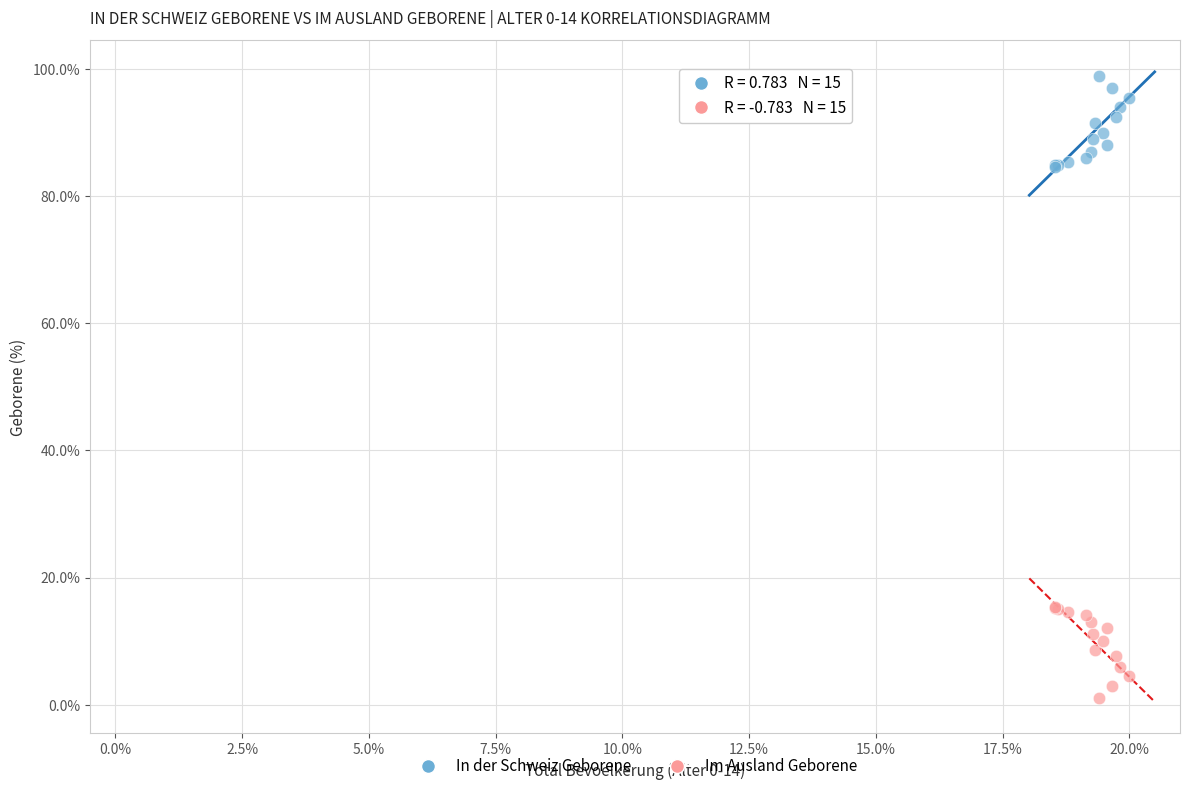

Which series reaches the maximum Y coordinate?

In der Schweiz Geborene